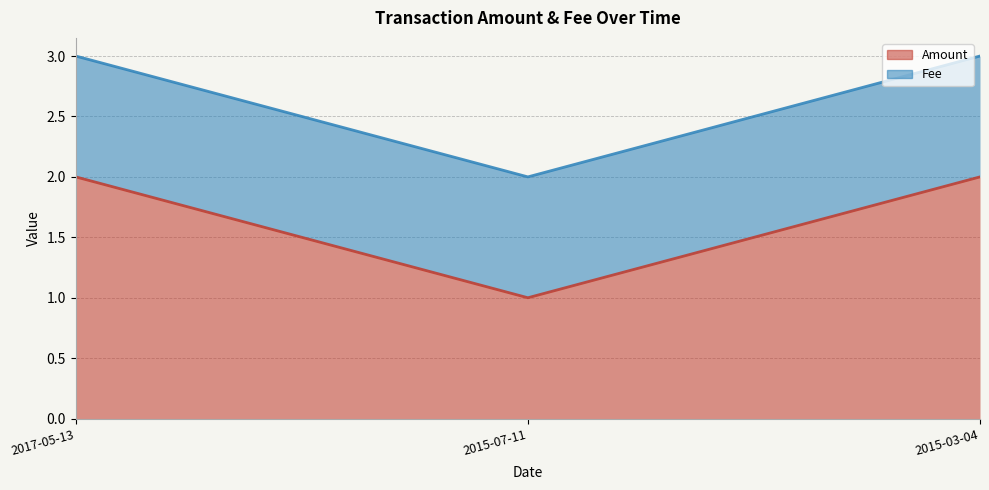

How many data points are less than 2?

1